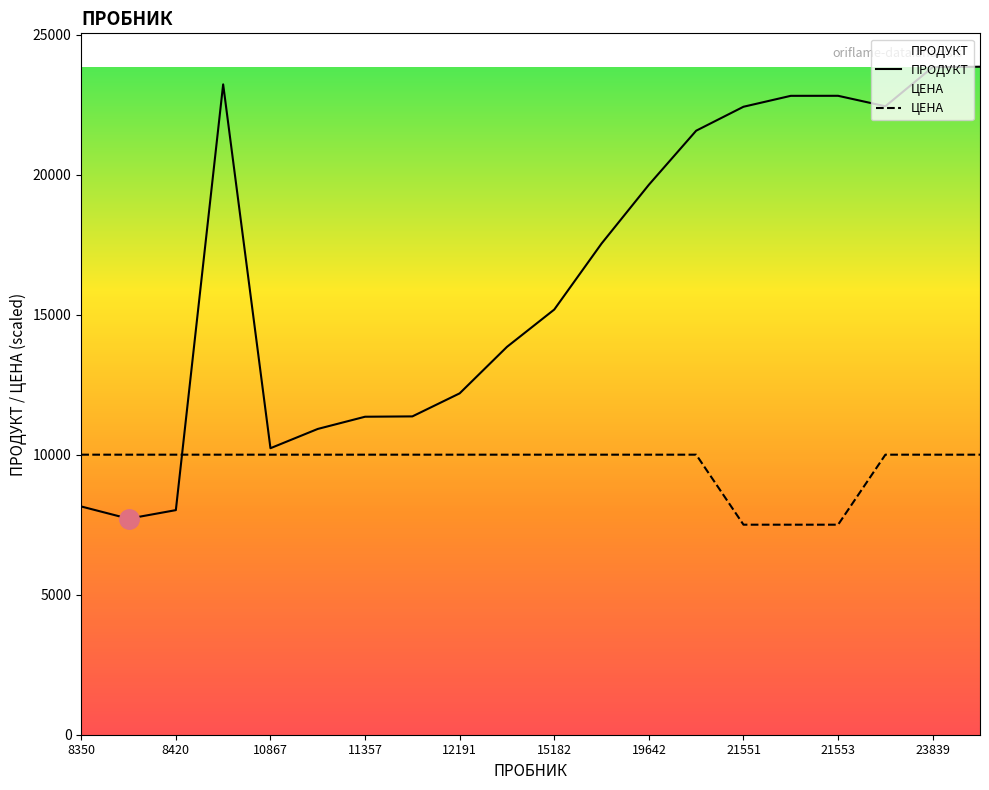

Which series ends up on top after the final intersection of ЦЕНА and ПРОДУКТ?

ПРОДУКТ